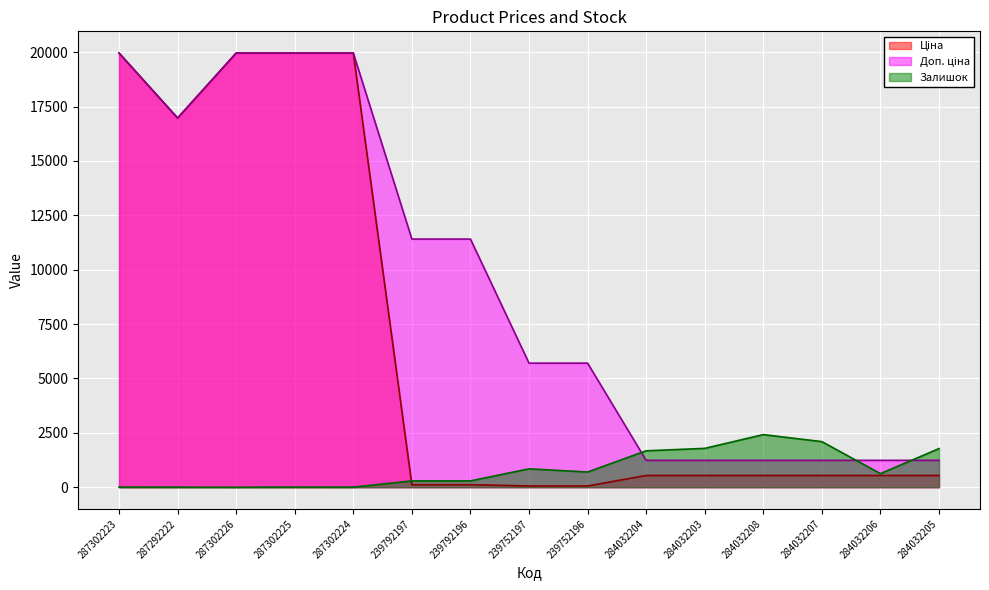

Between which two adjacent categories do Залишок and Ціна first intersect?

287302224 and 239792197